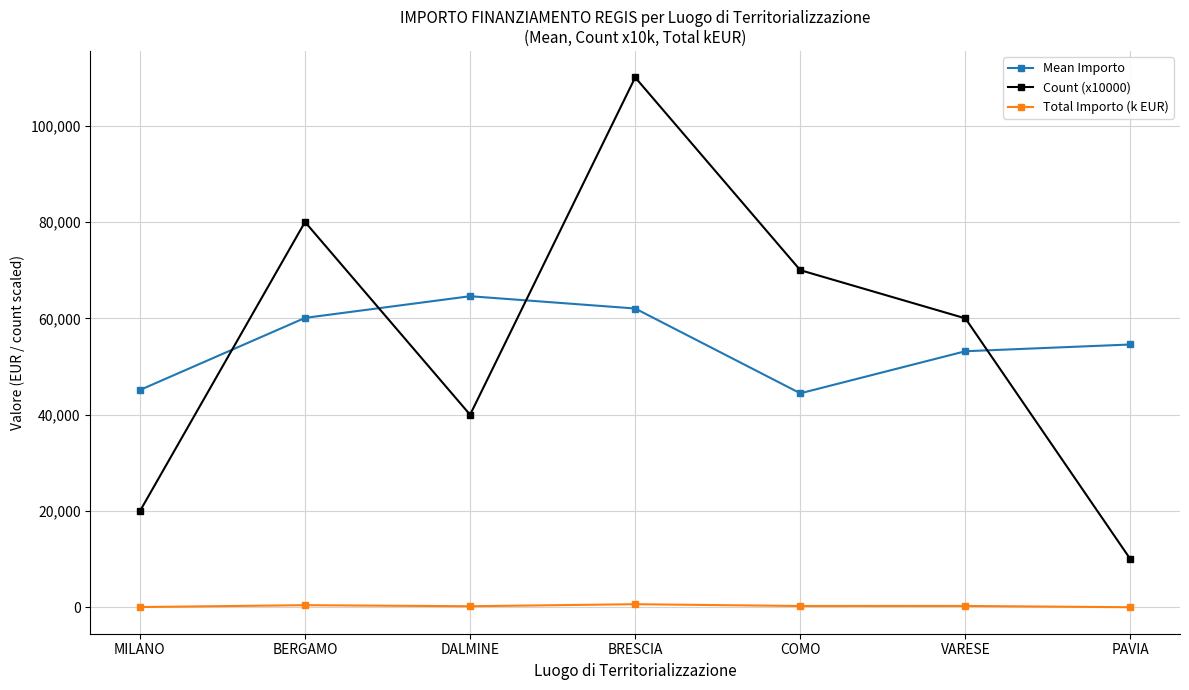

Is the value of Count (x10000) at VARESE greater than the value of Total Importo (k EUR) at COMO?

Yes